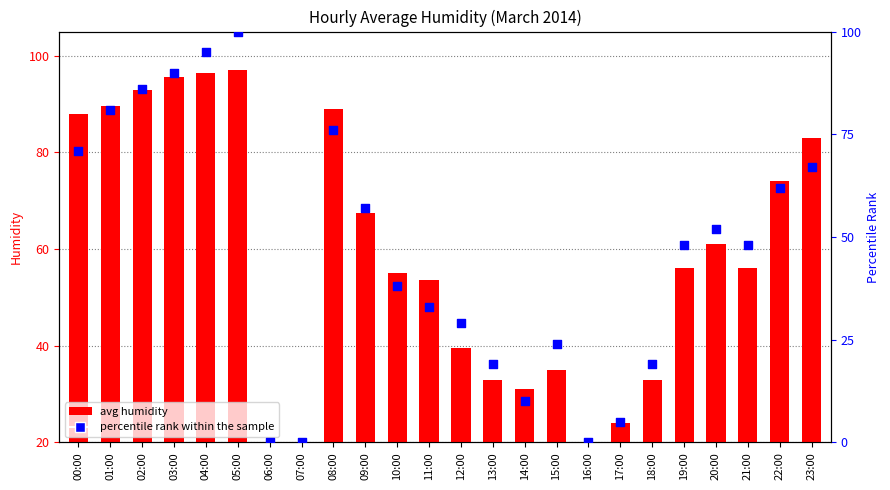

Which series reaches the maximum Y coordinate?

percentile rank within the sample